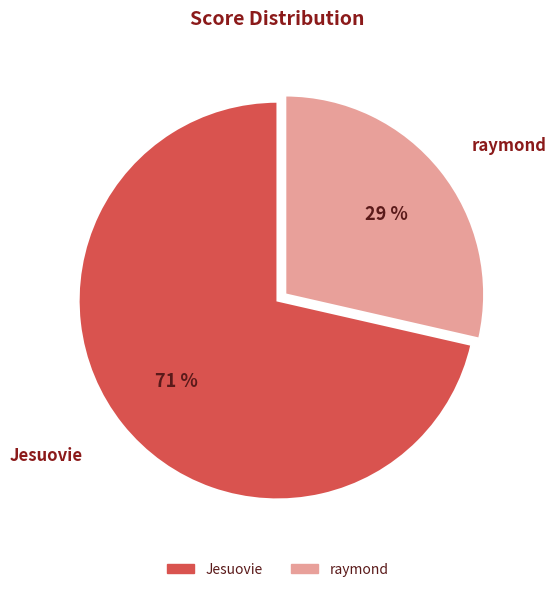

What percentage is the raymond slice, to the nearest percent?

29%